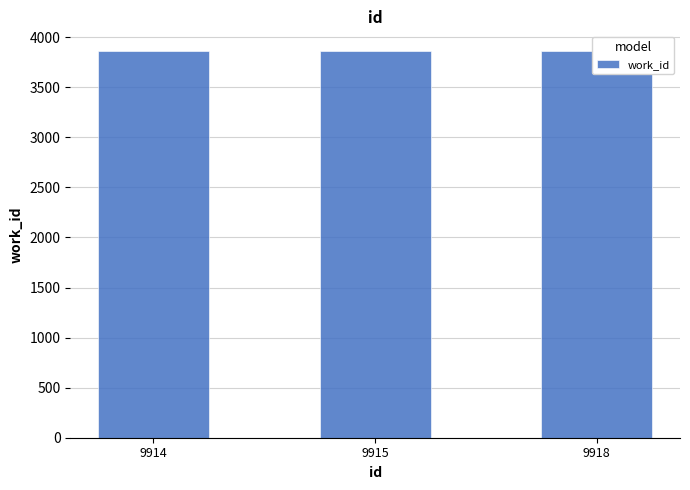

Which category has the lowest value across all series?

9914